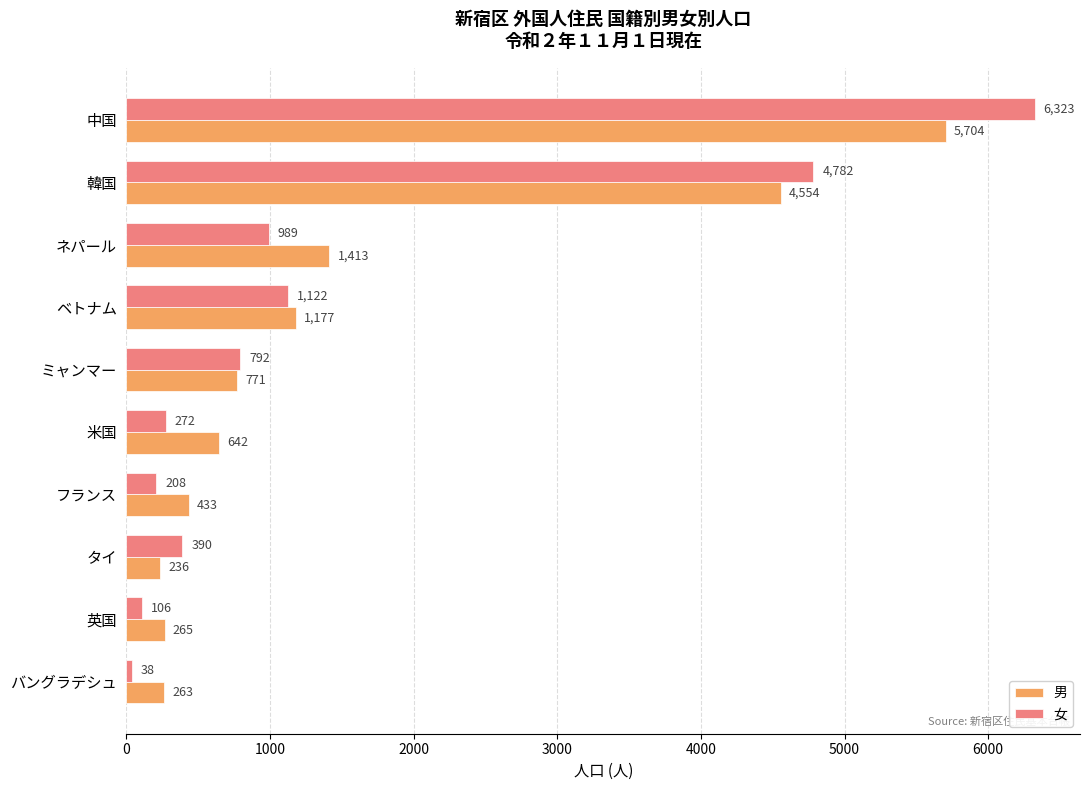

At which label does 男 reach its peak?

中国